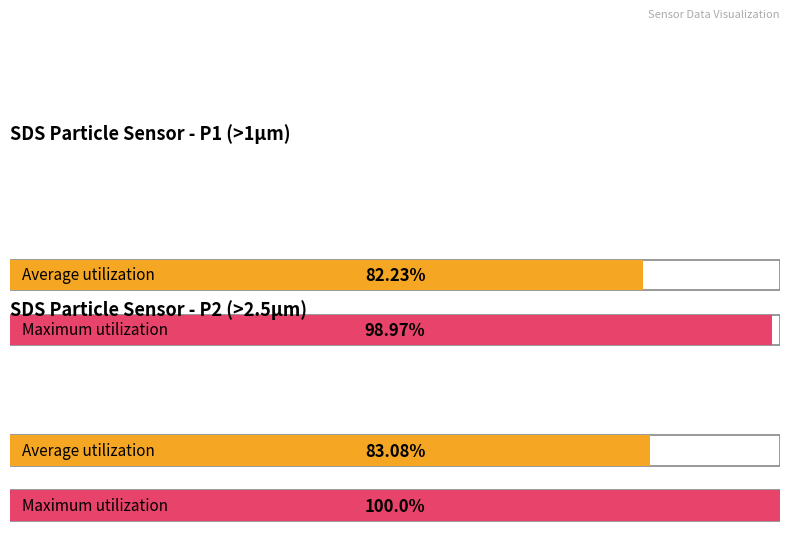

Count the number of data series in this chart.

2